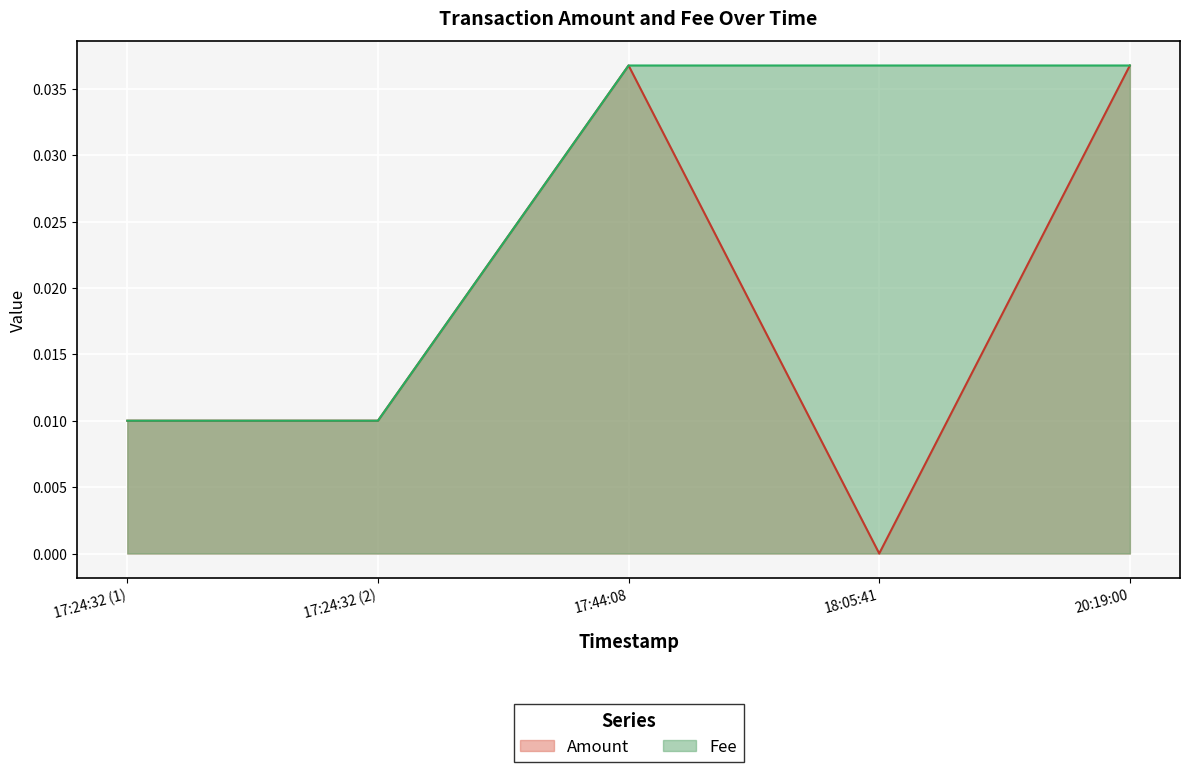

Which series has the largest range (max minus min)?

Amount